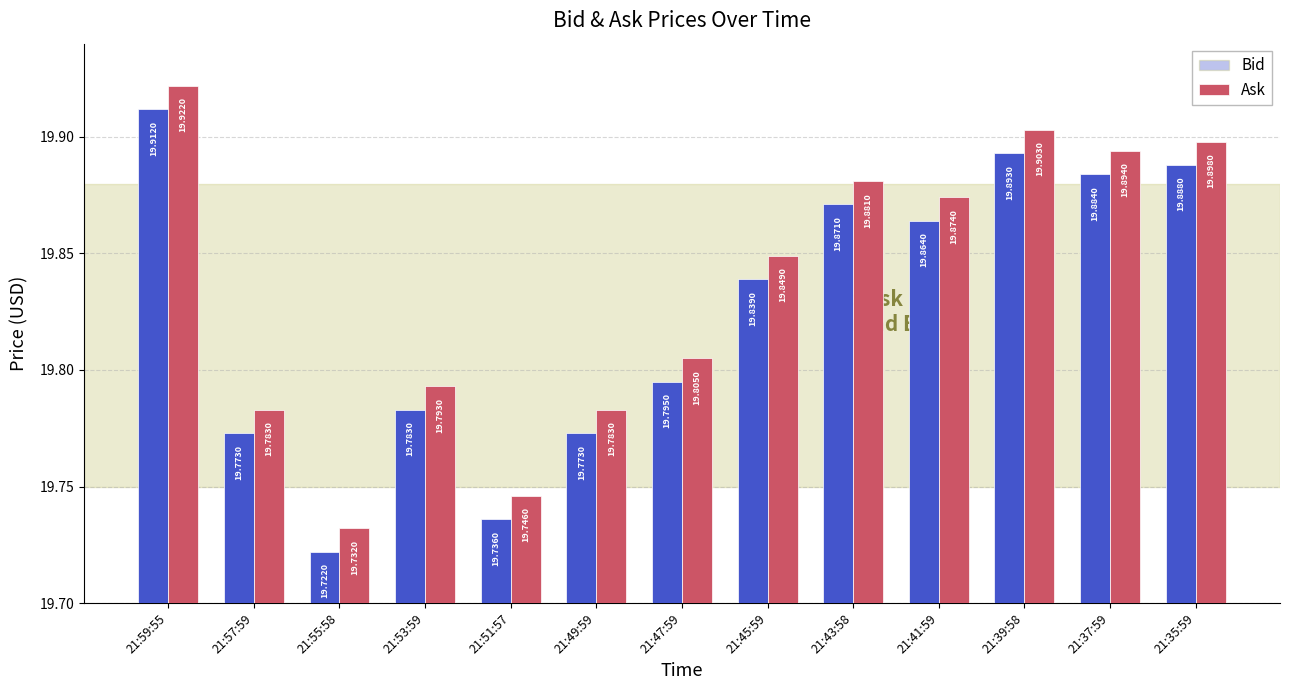

What is the minimum value for Ask?

19.7